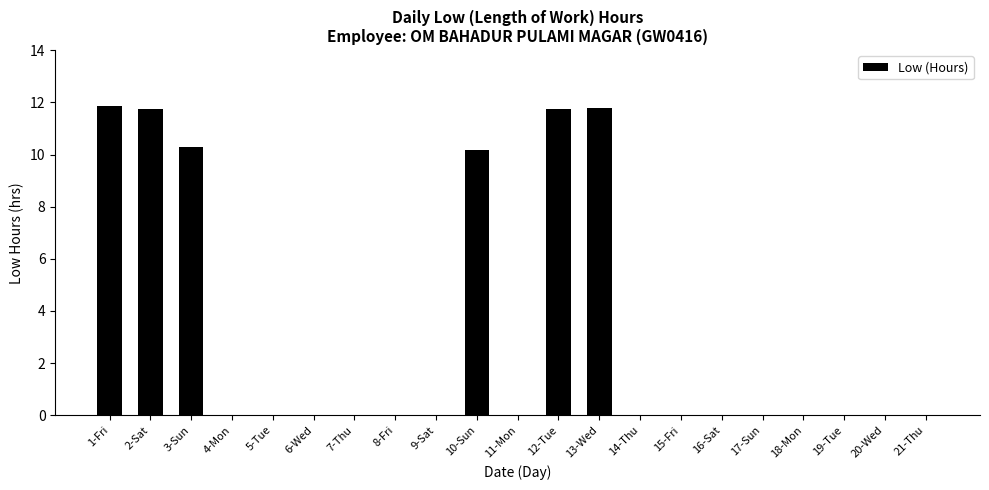

What is the greatest value displayed?

11.9